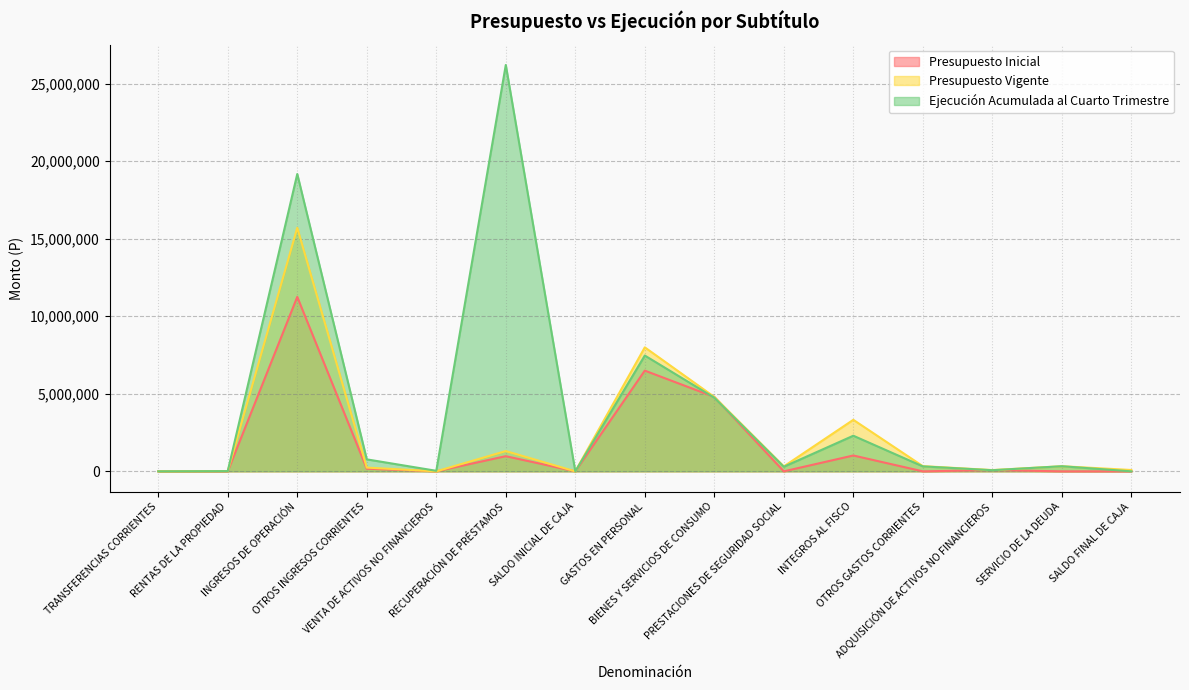

What is the total value across all series at INTEGROS AL FISCO?

6640821